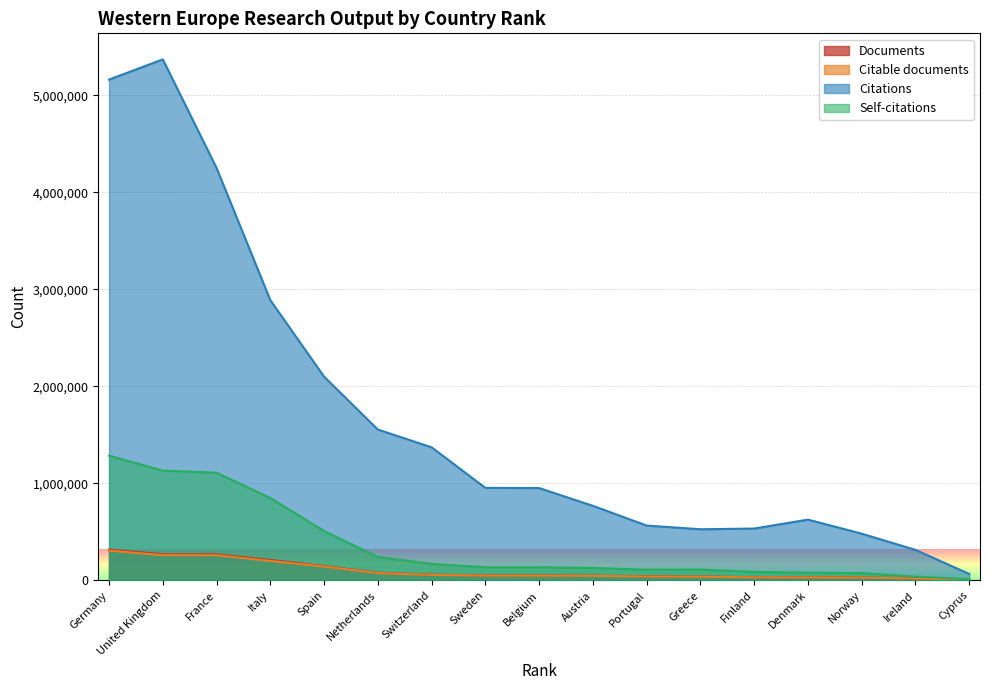

True or false: Citable documents has more than 2 interior local peaks.

False